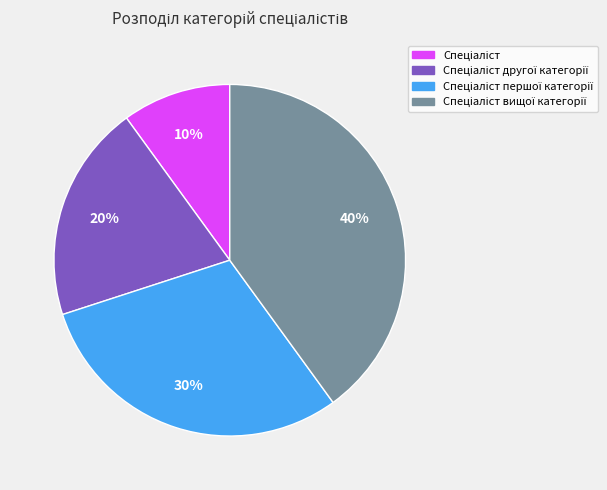

How many segments does this pie chart have?

4